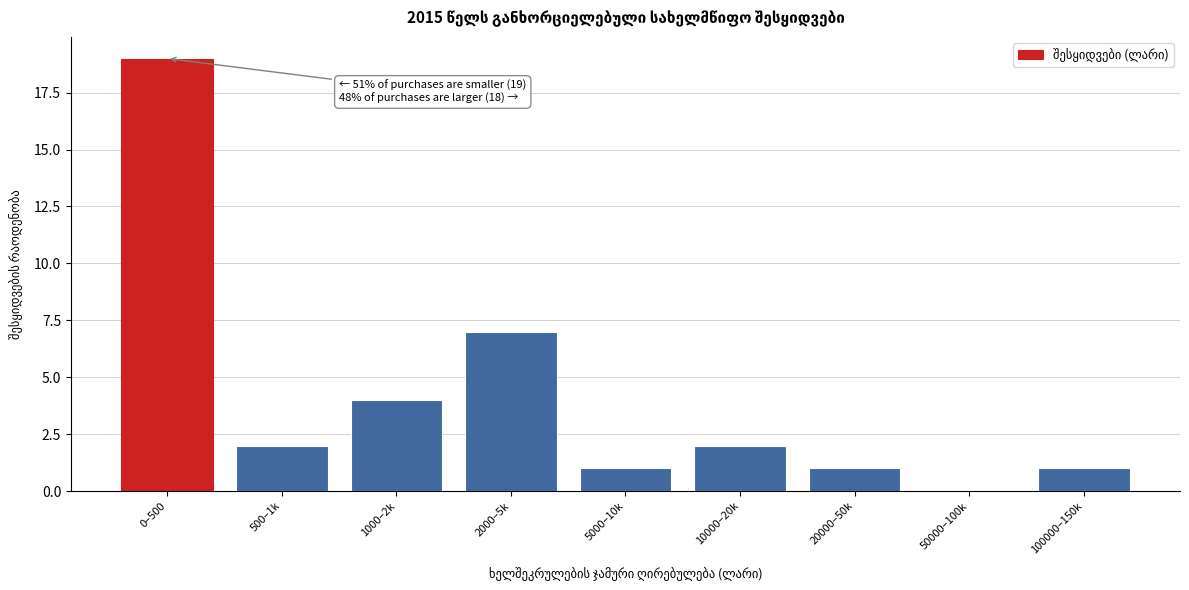

Reading left to right, transcribe all the data shown in this chart.

0–500=19	500–1k=2	1000–2k=4	2000–5k=7	5000–10k=1	10000–20k=2	20000–50k=1	50000–100k=0	100000–150k=1